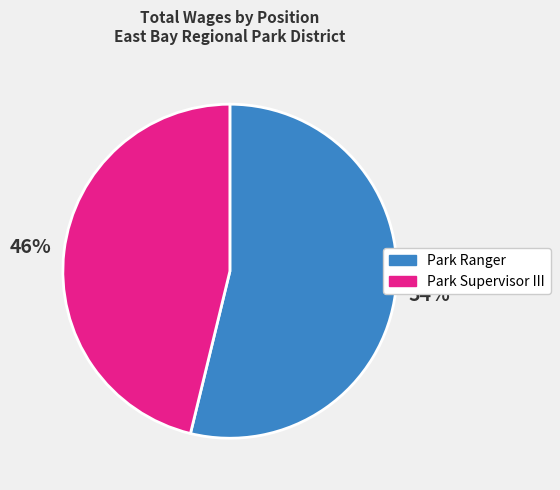

Which category accounts for the majority?

Park Ranger